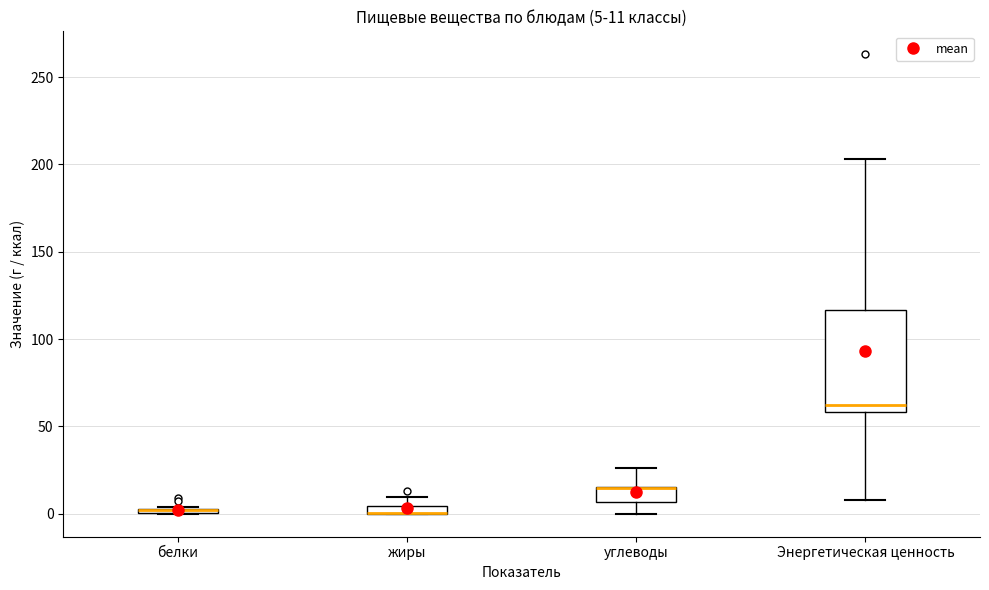

Which box is the tallest, from its lower edge to its upper edge?

Энергетическая ценность